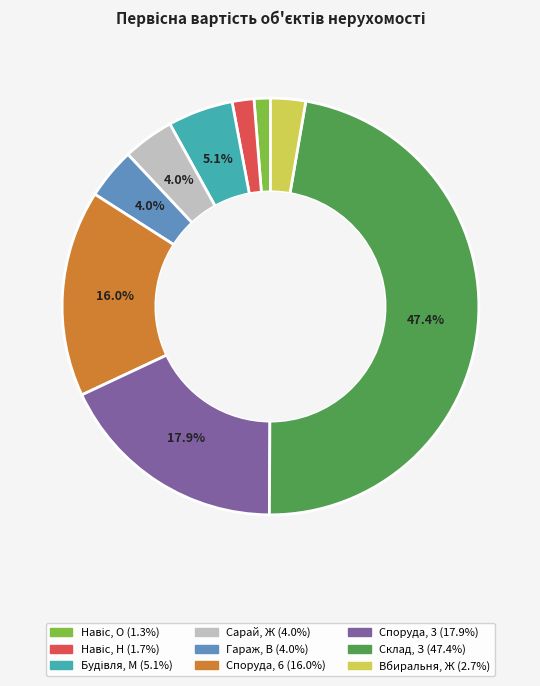

Between Гараж, В and Вбиральня, Ж, which is larger?

Гараж, В